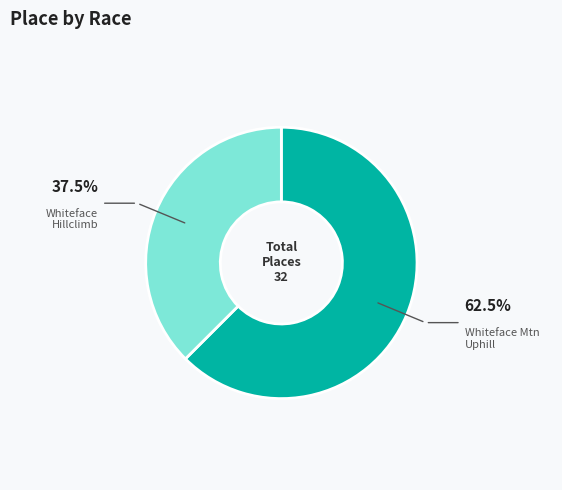

Does any single category account for the majority?

Yes